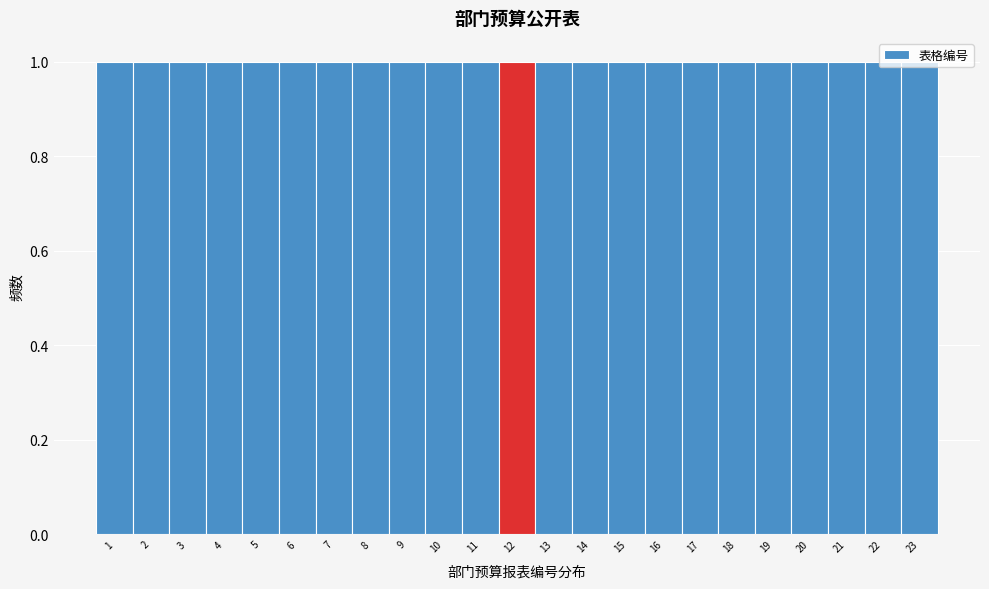

Reading left to right, transcribe this chart: for each bar, give the range it covers on the x-axis and its height. The values are not printed on the chart, so give them approximately, as read against the axis.

0.5 to 1.5: 1
1.5 to 2.5: 1
2.5 to 3.5: 1
3.5 to 4.5: 1
4.5 to 5.5: 1
5.5 to 6.5: 1
6.5 to 7.5: 1
7.5 to 8.5: 1
8.5 to 9.5: 1
9.5 to 10.5: 1
10.5 to 11.5: 1
11.5 to 12.5: 1
12.5 to 13.5: 1
13.5 to 14.5: 1
14.5 to 15.5: 1
15.5 to 16.5: 1
16.5 to 17.5: 1
17.5 to 18.5: 1
18.5 to 19.5: 1
19.5 to 20.5: 1
20.5 to 21.5: 1
21.5 to 22.5: 1
22.5 to 23.5: 1